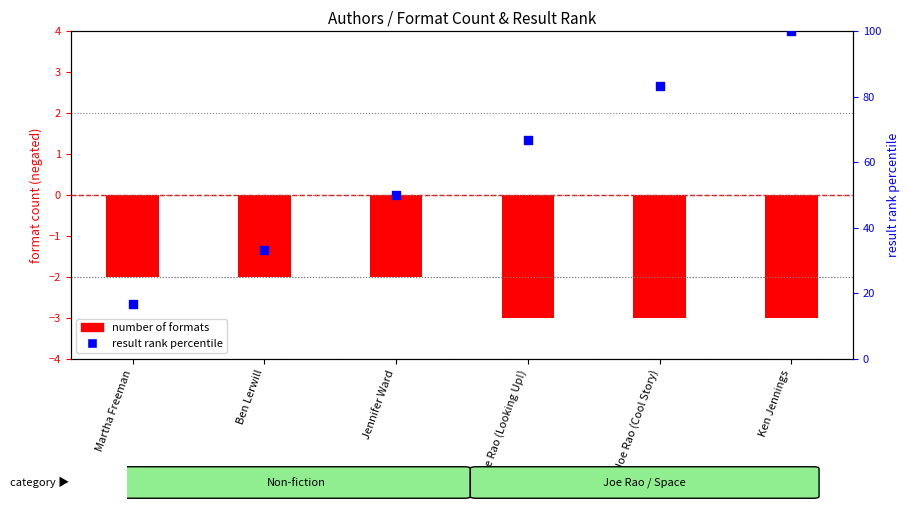

Is the value of result rank percentile at Jennifer Ward greater than the value of number of formats at Ben Lerwill?

Yes